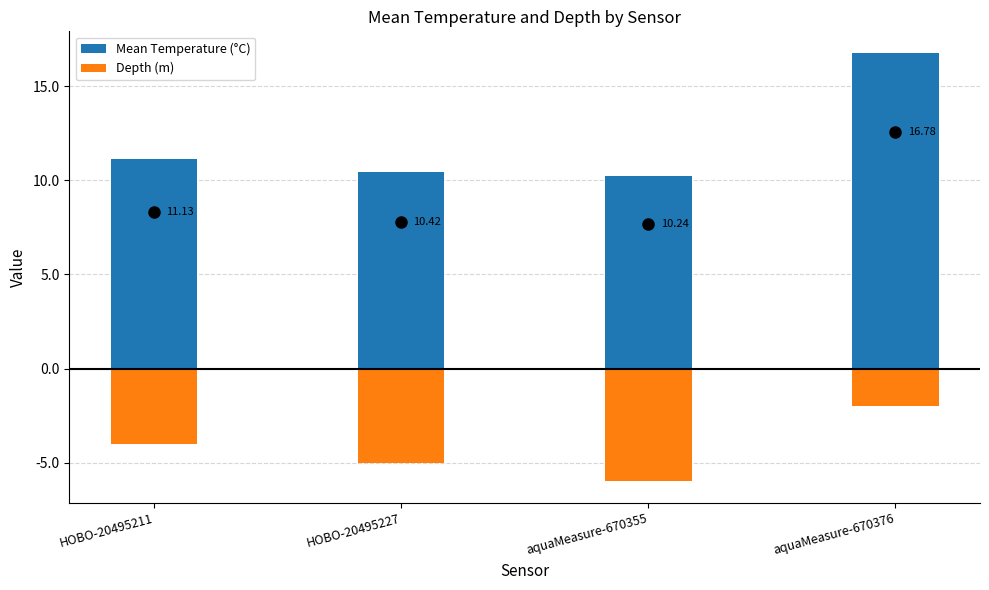

What is the smallest value displayed?

-6.0